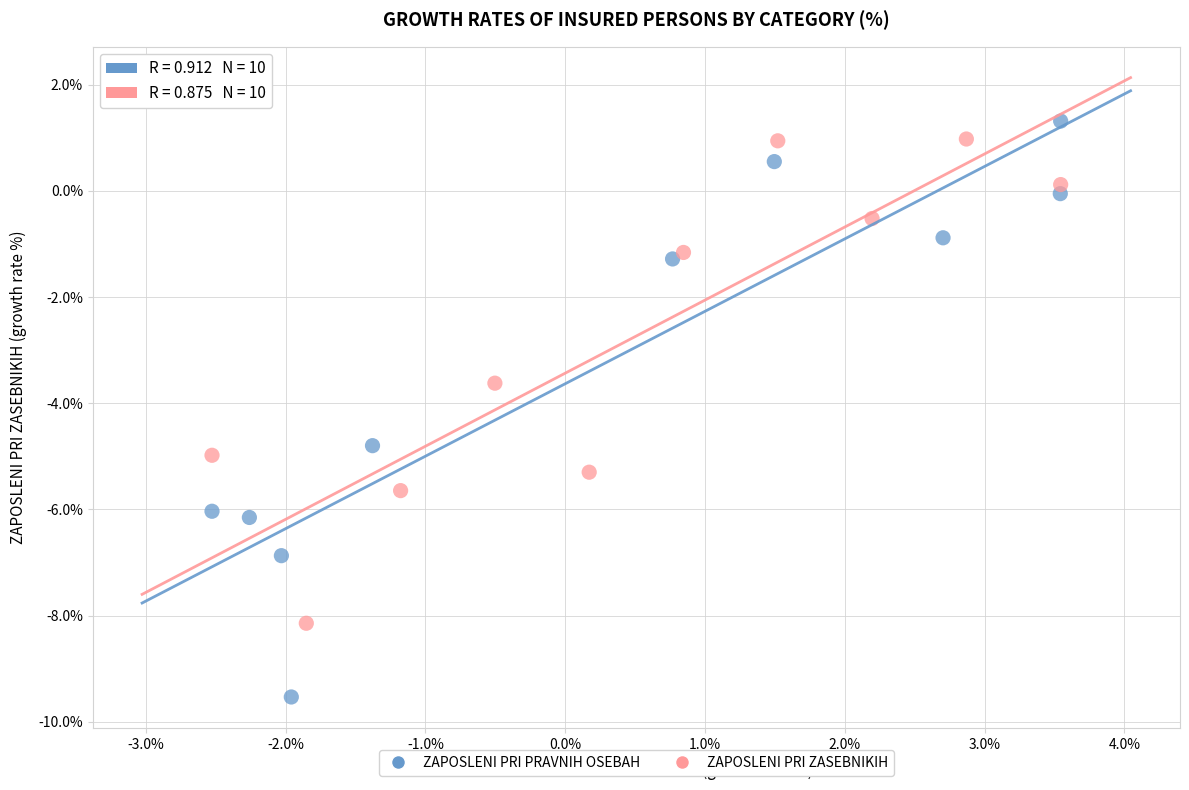

Which series contains the lowest Y value?

ZAPOSLENI PRI PRAVNIH OSEBAH